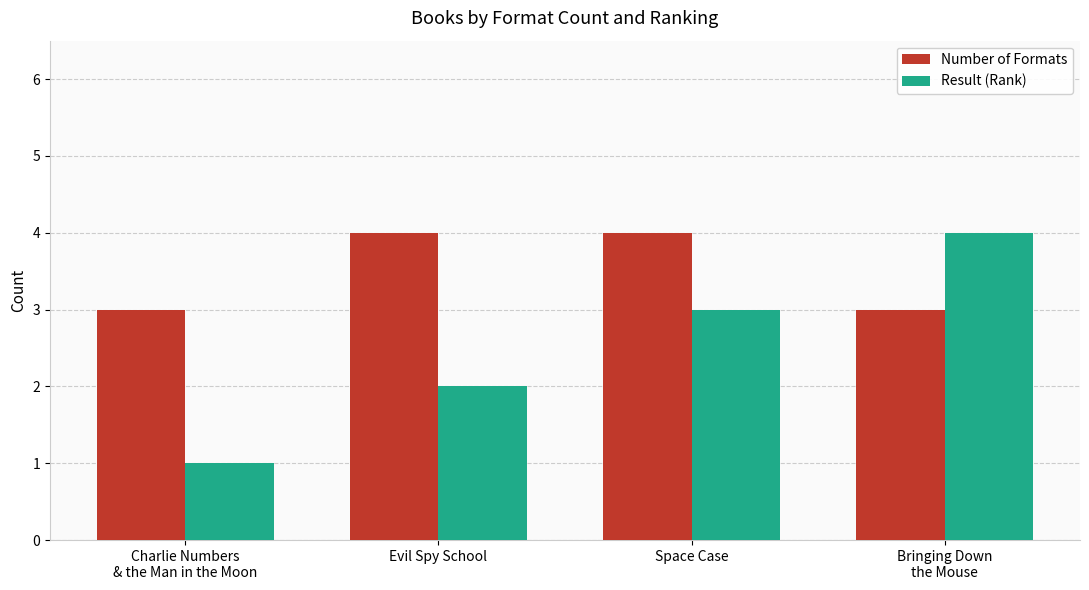

How many groups of bars are there?

4